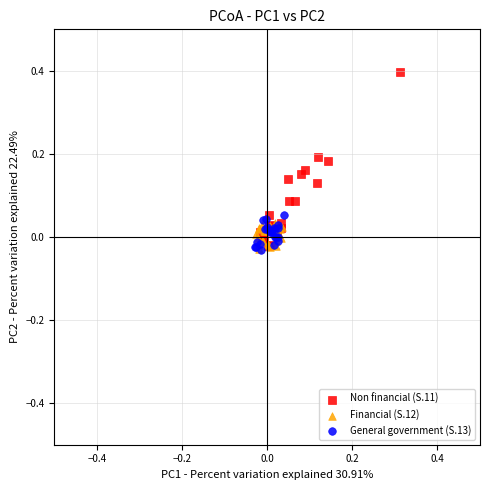

Which series contains the highest Y value?

Non financial (S.11)